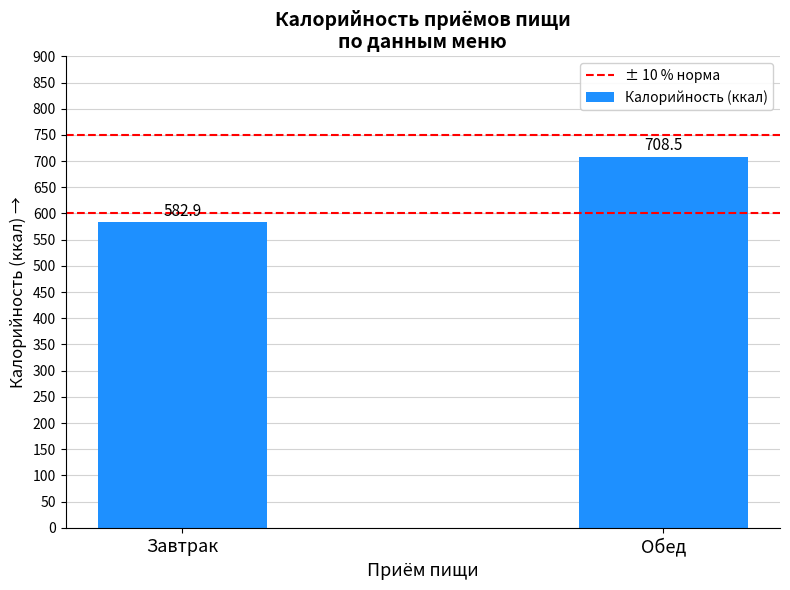

Rank the categories by value from highest to lowest.

Обед, Завтрак